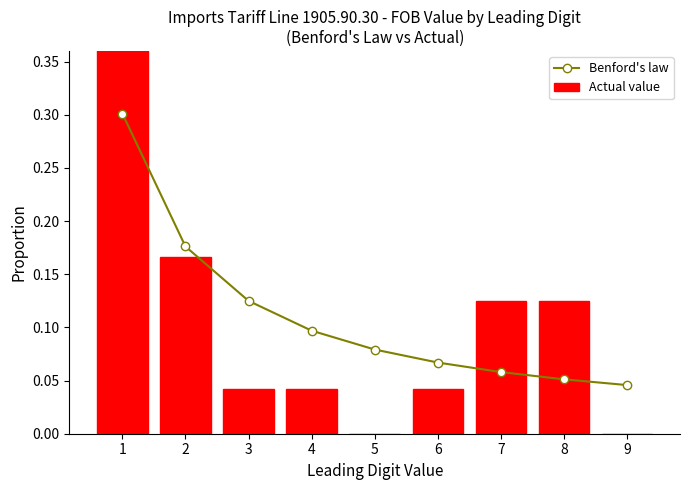

Reading left to right, list all the values displayed in this chart.

Benford's law: 0.3	0.2	0.1	0.1	0.1	0.1	0.1	0.1	0.0
Actual value: 0.5	0.2	0.0	0.0	0.0	0.0	0.1	0.1	0.0